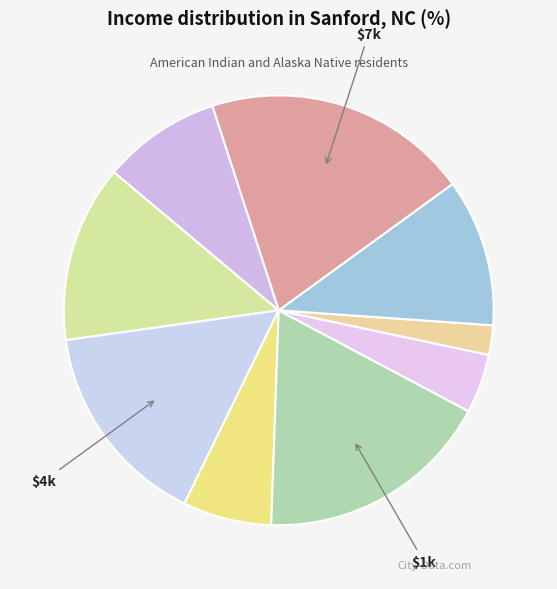

To the nearest percent, what is the difference between the largest and smallest slice percentages?

16%